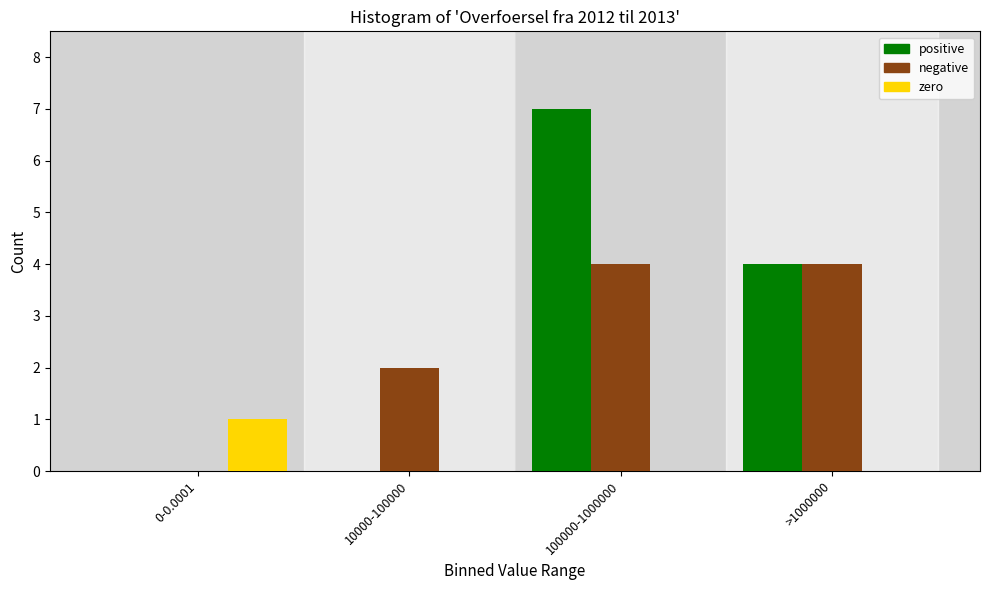

Reading right to left, list all the values displayed in this chart.

positive: >1000000=4	100000-1000000=7	10000-100000=0	0-0.0001=0
negative: >1000000=4	100000-1000000=4	10000-100000=2	0-0.0001=0
zero: >1000000=0	100000-1000000=0	10000-100000=0	0-0.0001=1